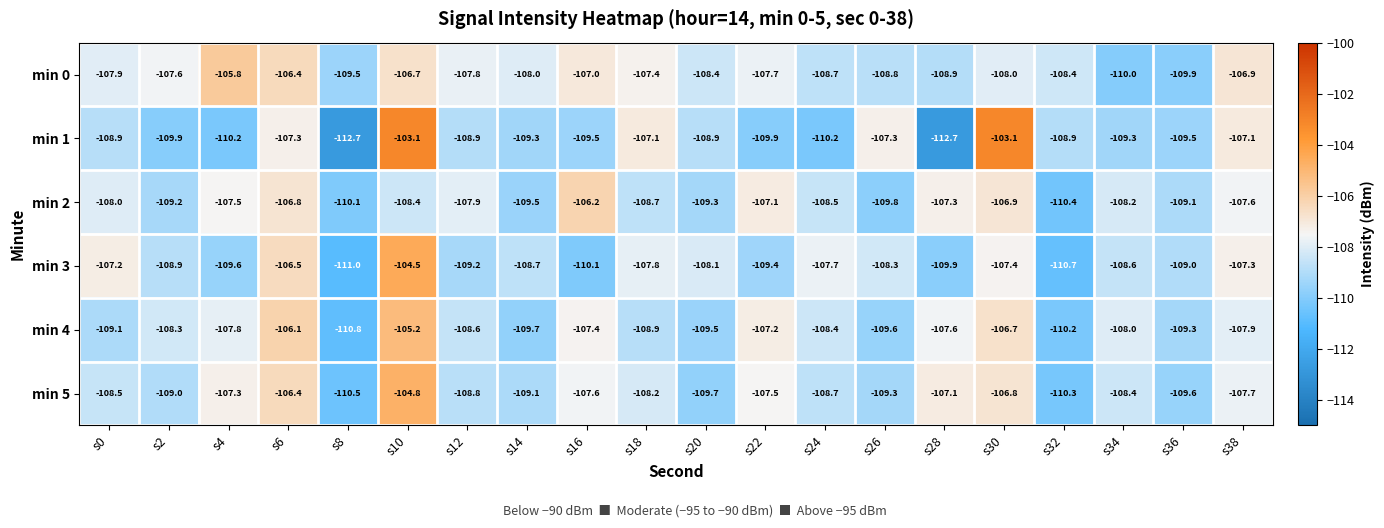

At which label does min 2 reach its minimum?

s32